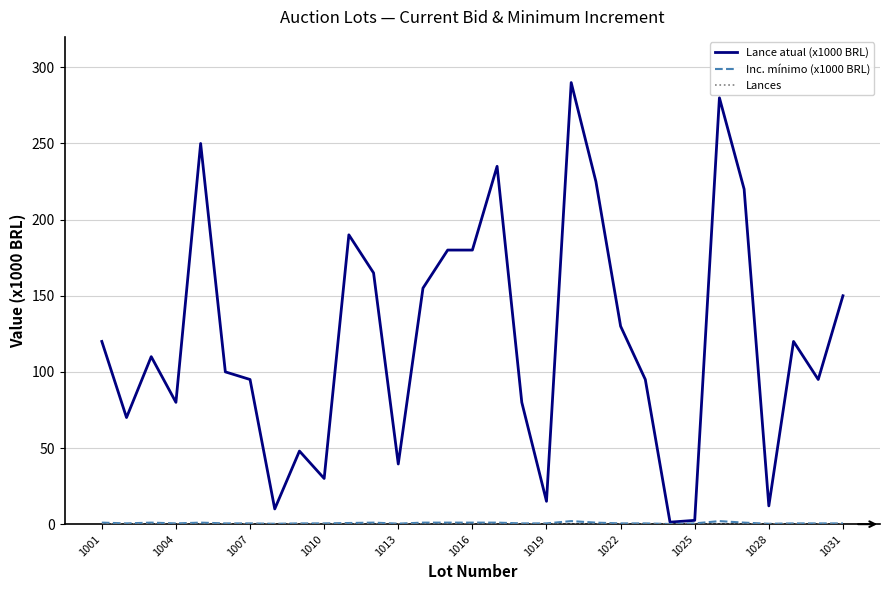

Which series has the widest spread of values?

Lance atual (x1000 BRL)